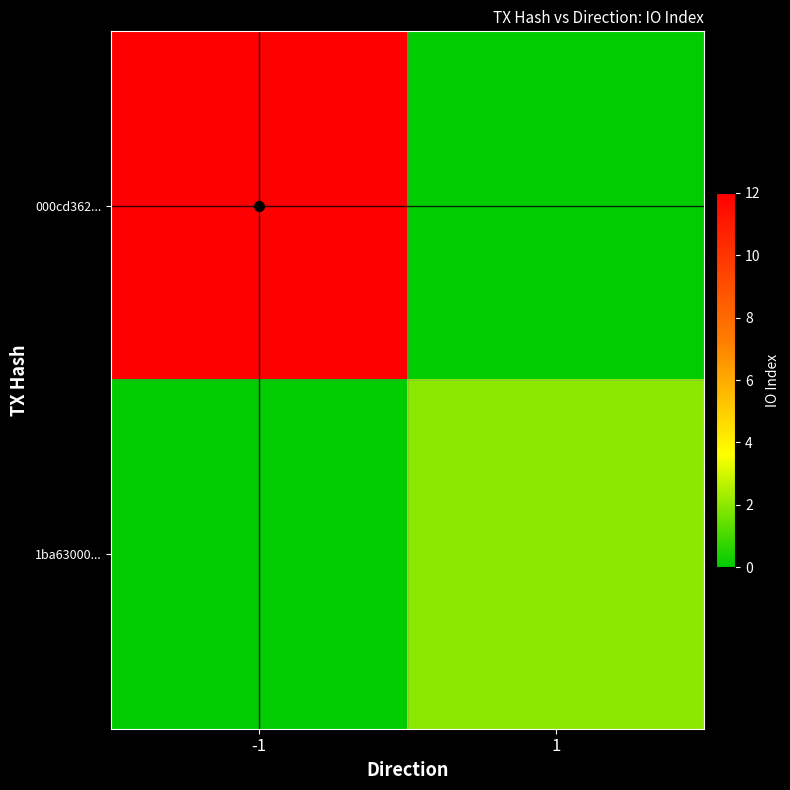

True or false: 1ba63000... has a value of 2 at 1.

True